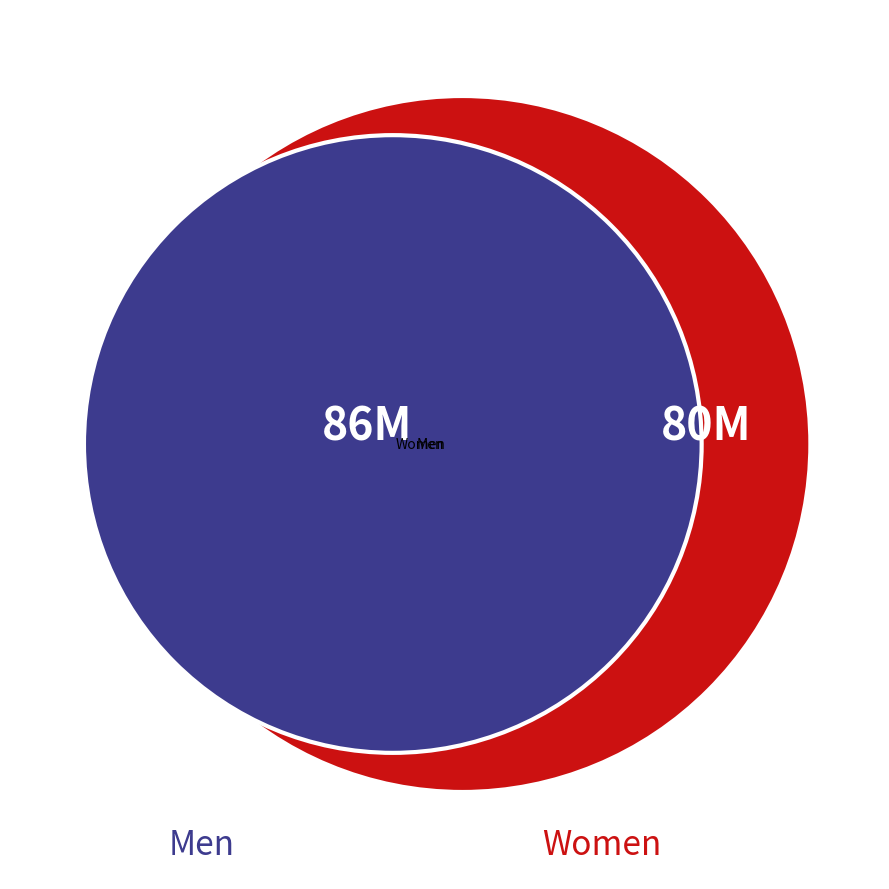

To the nearest percent, what is the difference between the largest and smallest slice percentages?

4%